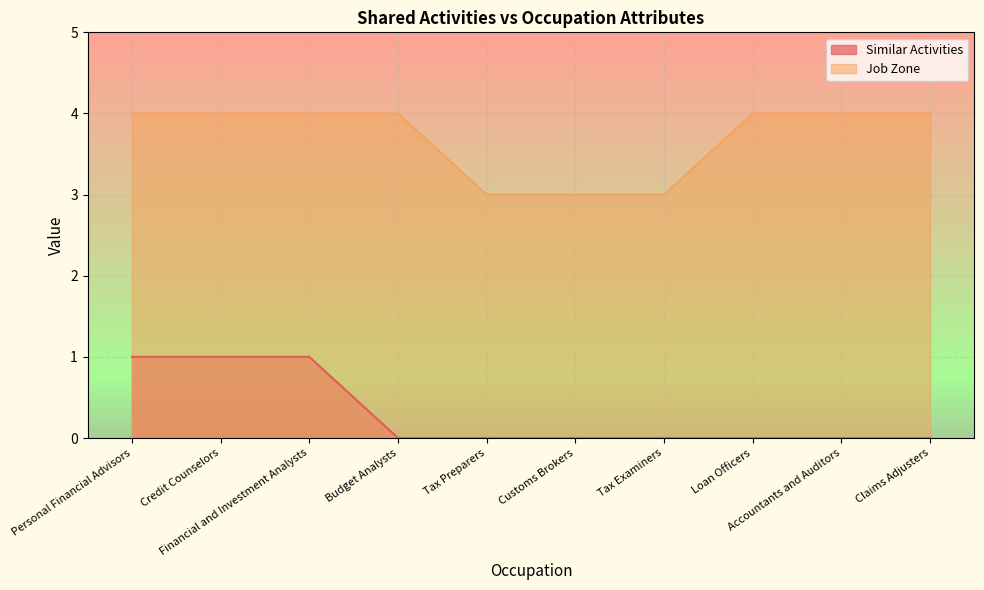

Between Budget Analysts and Tax Preparers, which is larger?

Budget Analysts